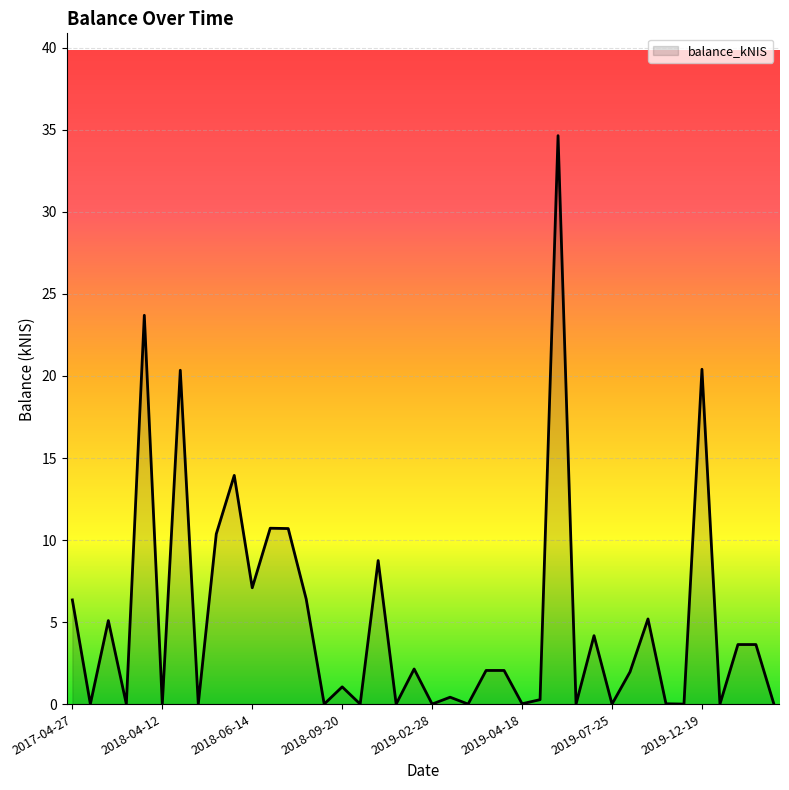

Does the chart display data point markers on the line(s)?

No